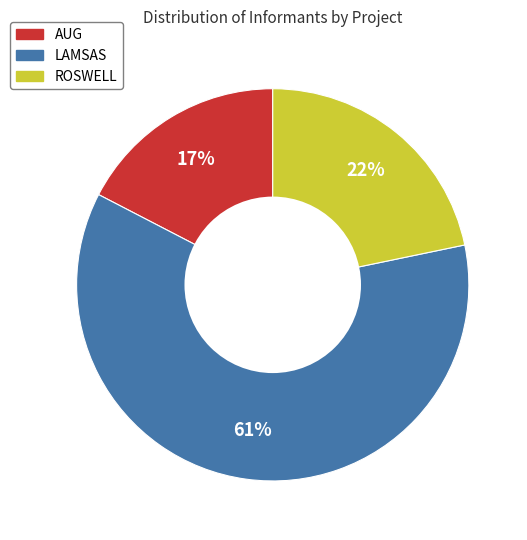

Rank the categories by value from lowest to highest.

AUG, ROSWELL, LAMSAS